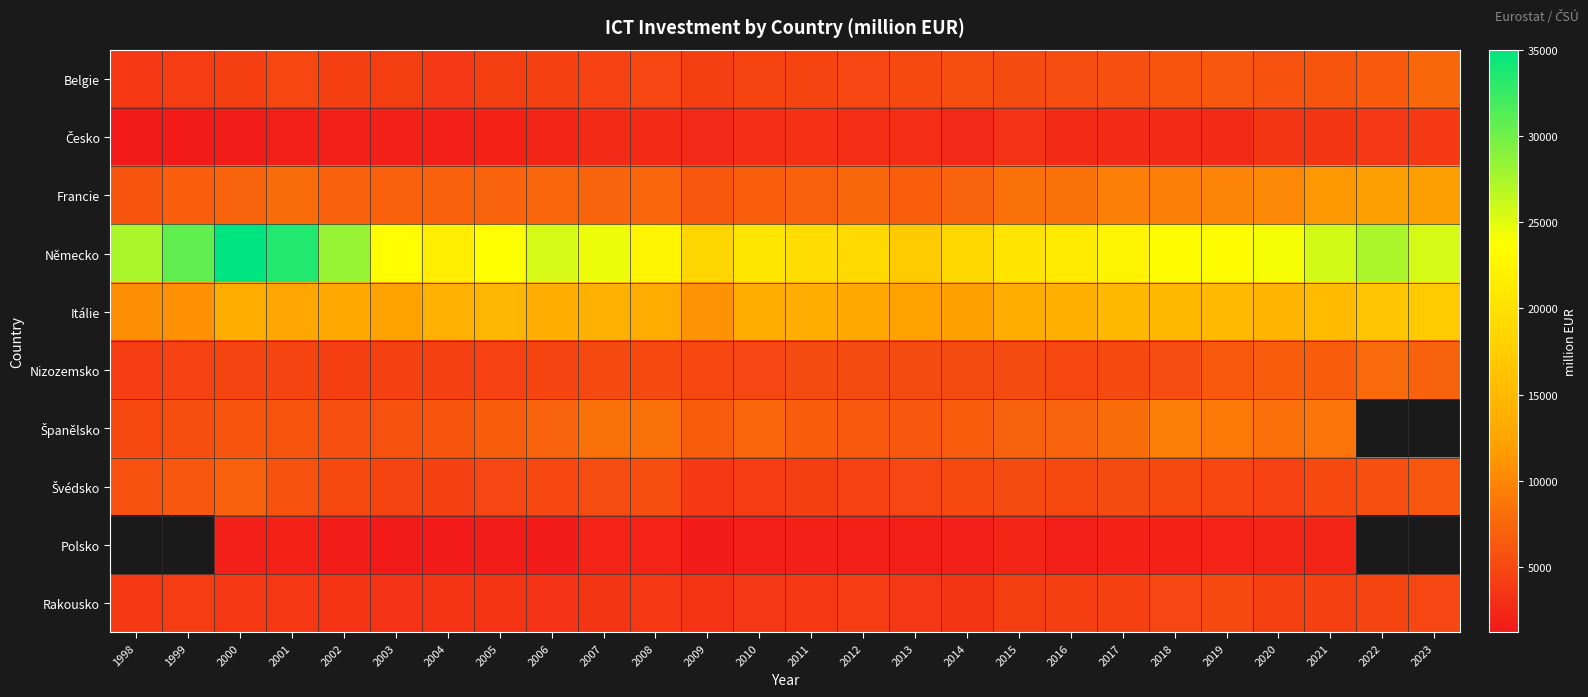

What value does the Rakousko series have at 2015?

4212.4